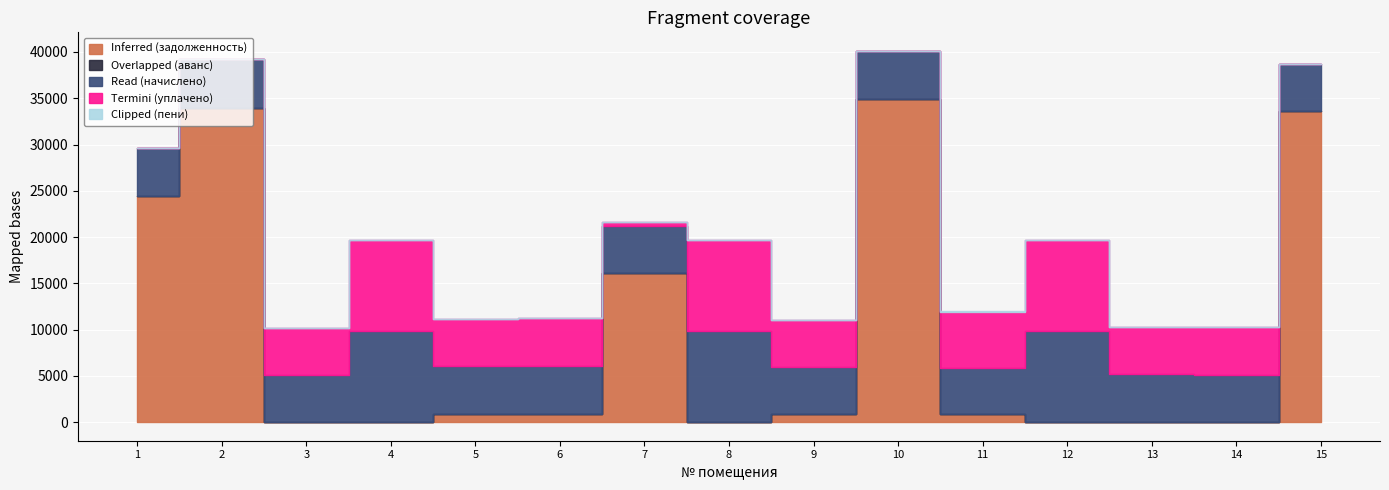

Which series changed the most between 5 and 9?

Read (начислено)